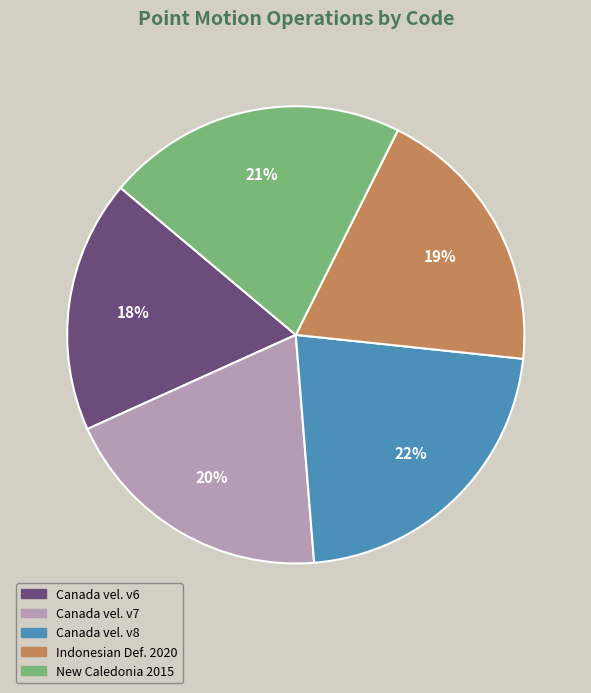

True or false: Canada vel. v7 accounts for 20% of the total.

True